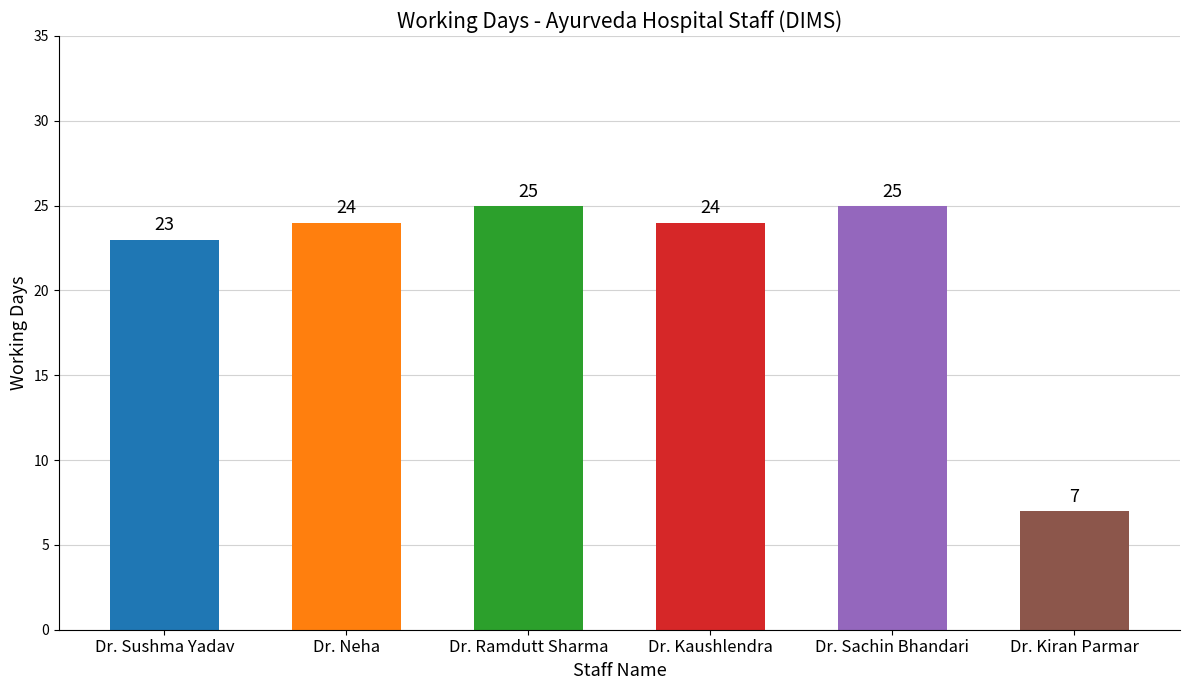

What is the smallest value displayed?

7